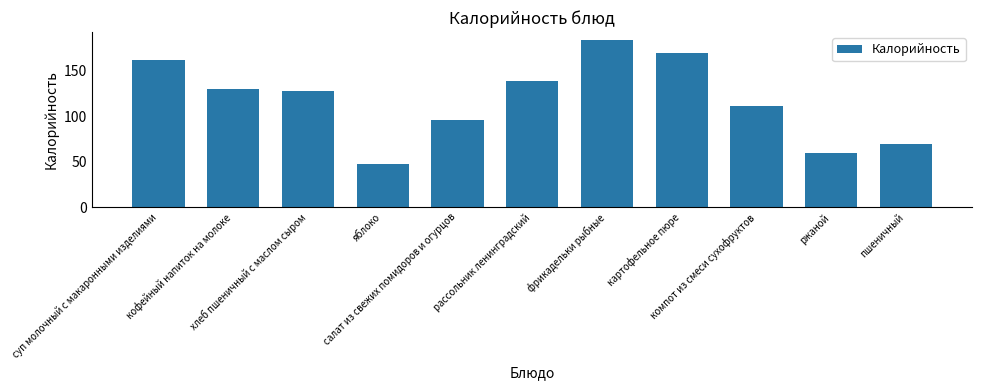

How many bars are there in total?

11